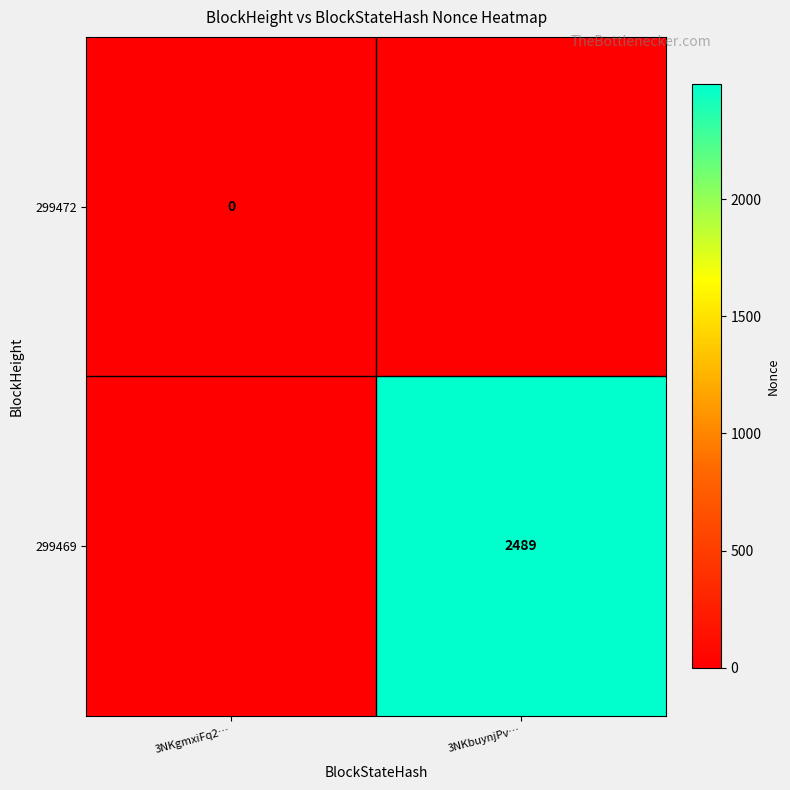

Is the value of 299472 at 3NKgmxiFq2… greater than the value of 299469 at 3NKbuynjPv…?

No